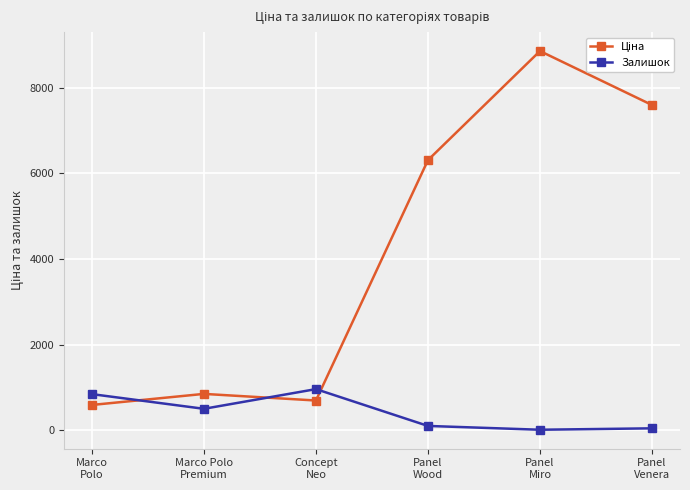

What is the minimum value for Залишок?

11.0